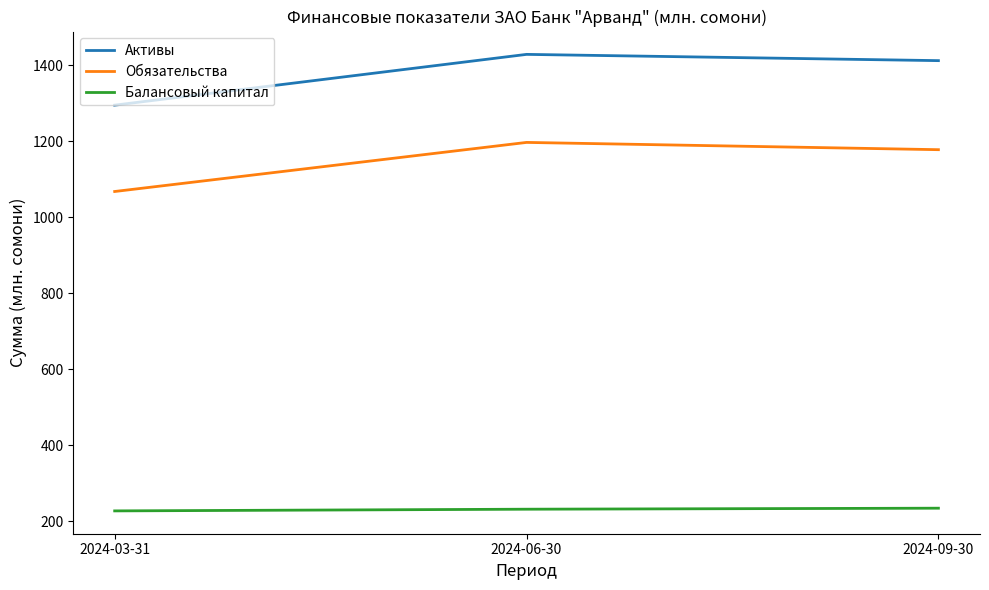

Which label corresponds to the largest value in the chart?

2024-06-30